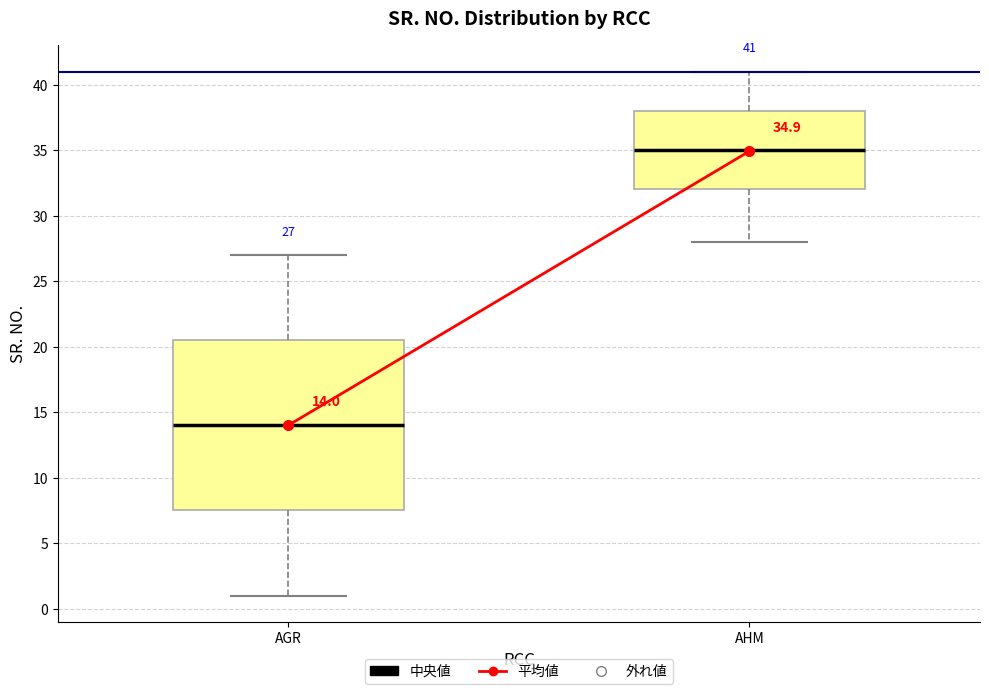

Which box is the tallest, from its lower edge to its upper edge?

AGR